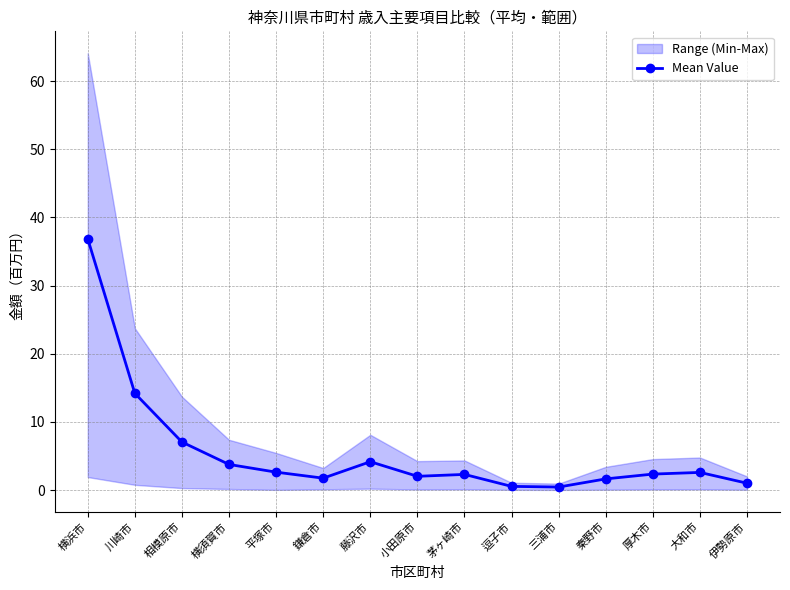

What is the difference between the maximum and minimum values?

36.4